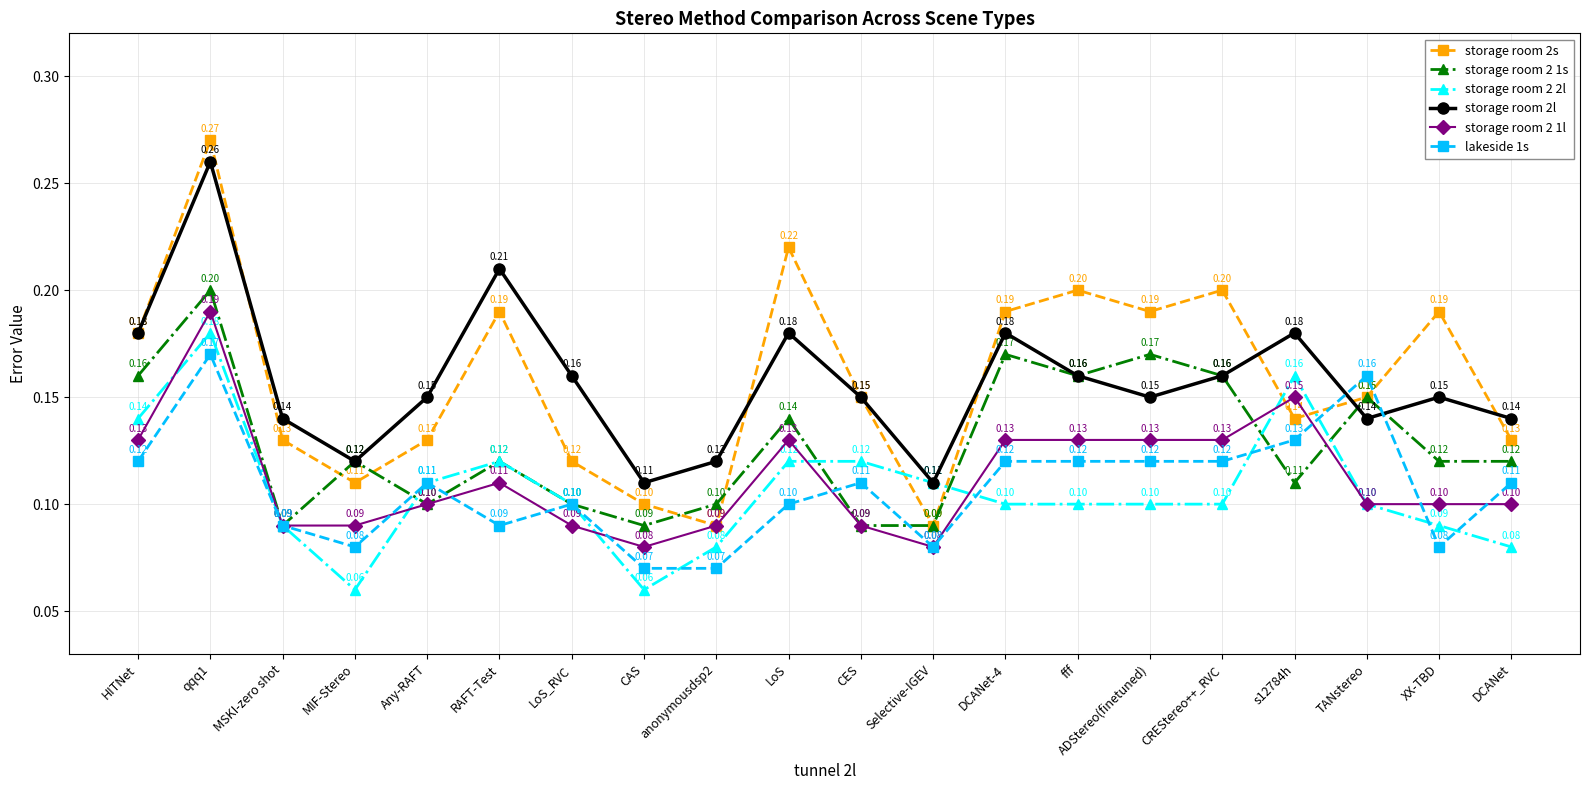

What position from the left is s12784h?

17